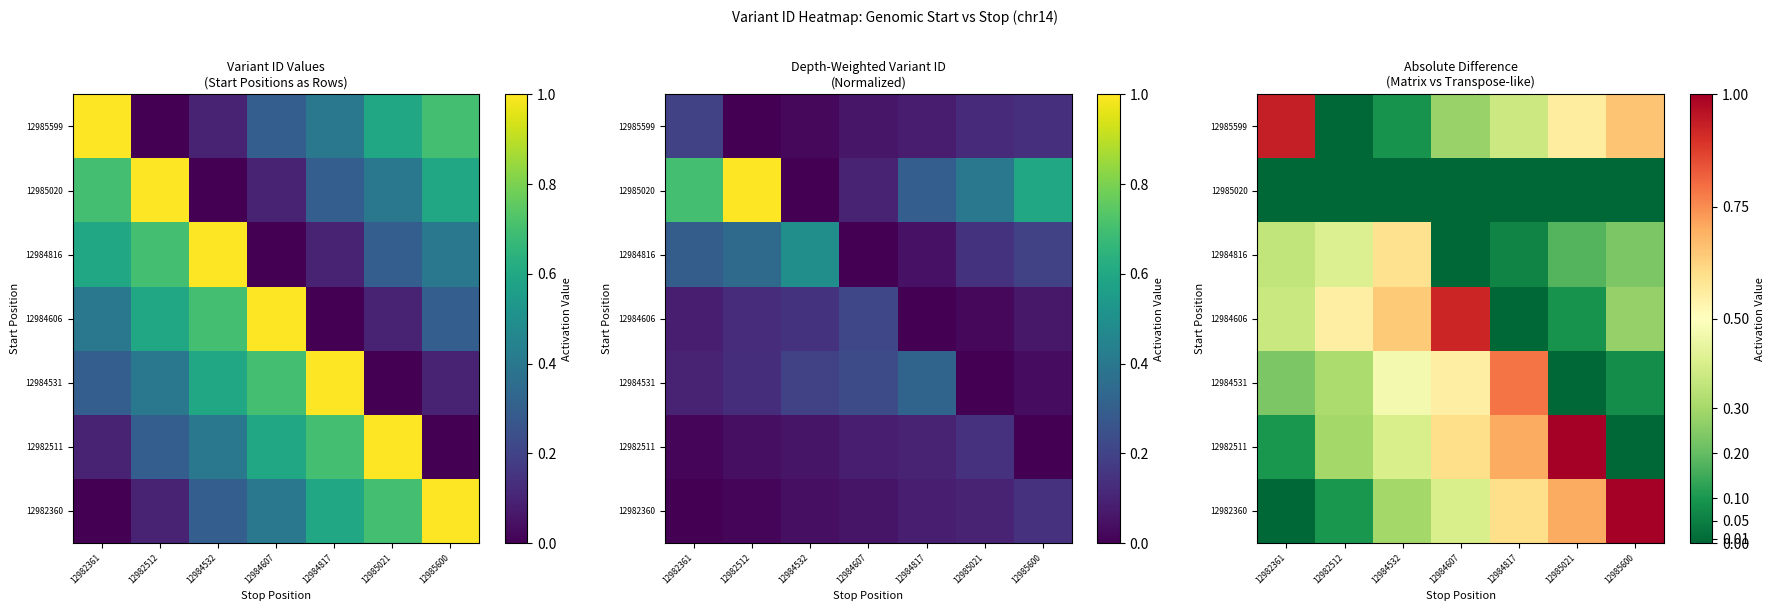

The 12982511 series shows -0.4 at 12985600. True or false?

False